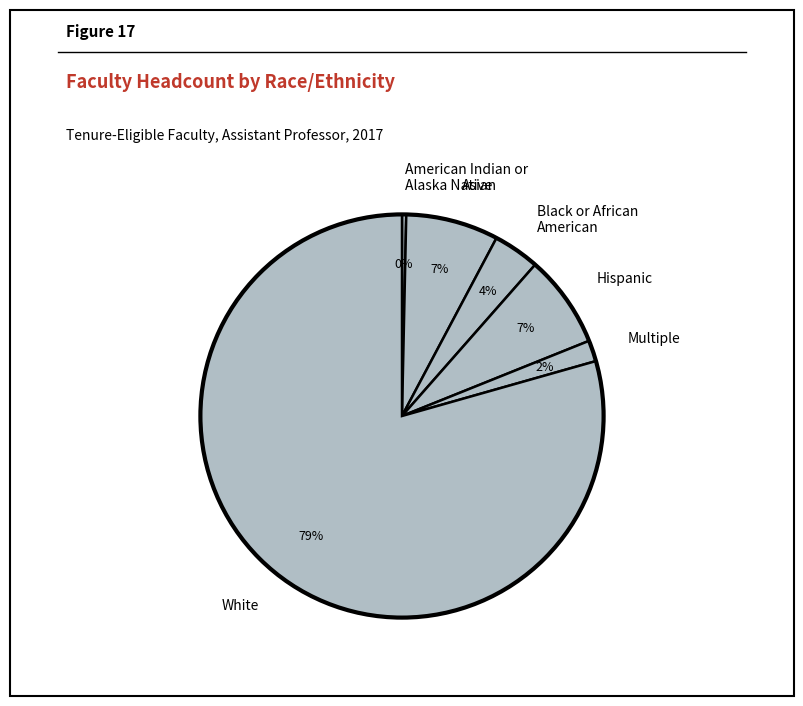

How many slices are in this pie chart?

6